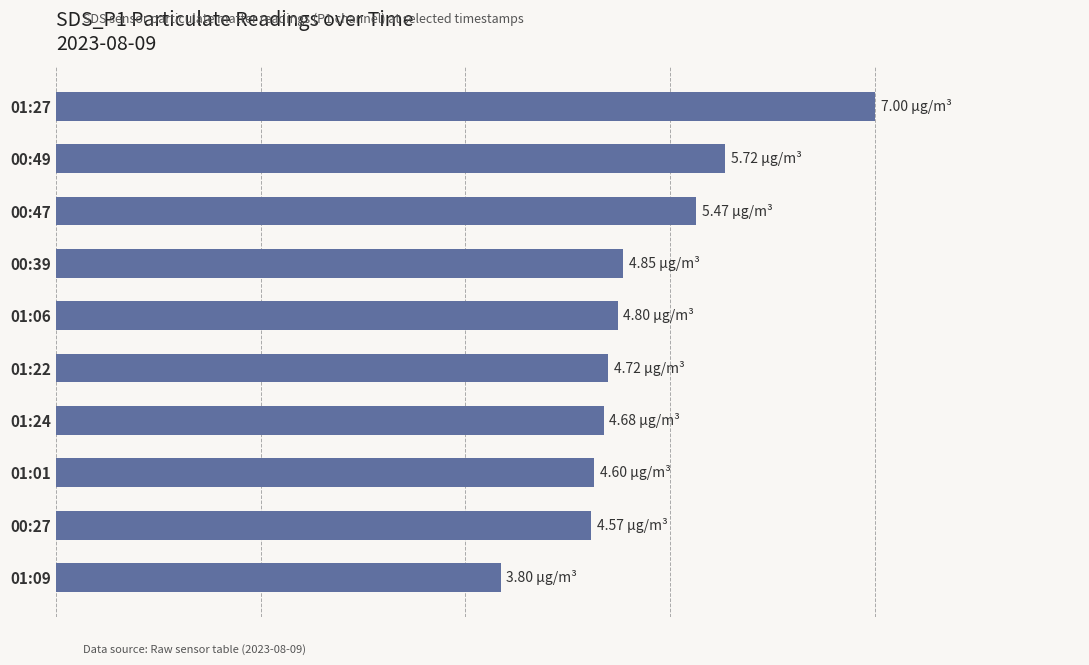

How many values exceed 4?

9